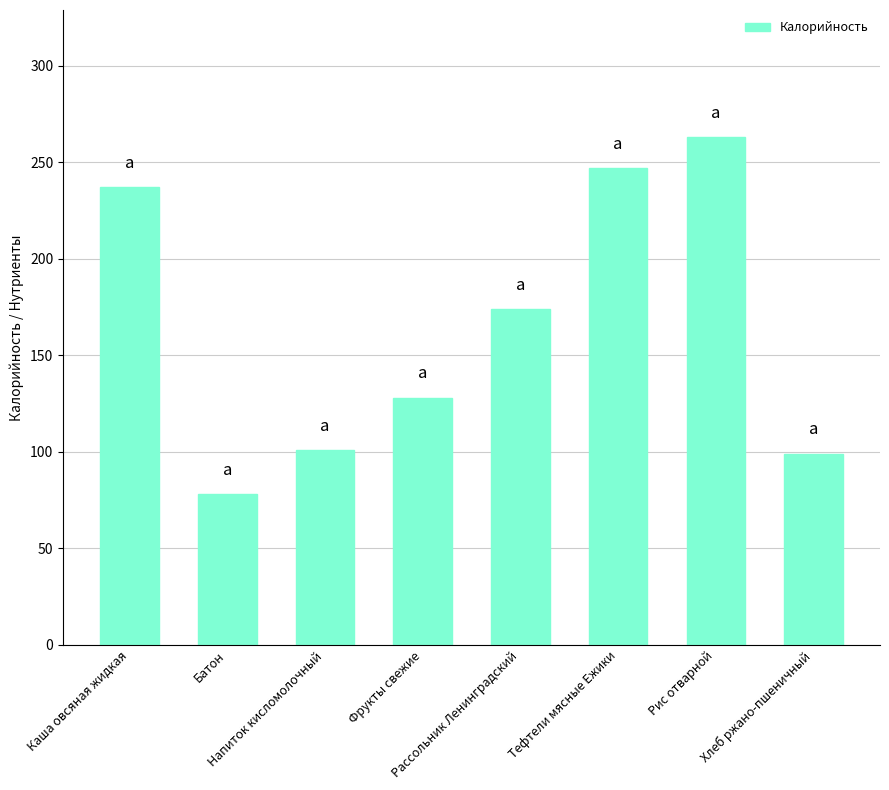

Is it true that the value at Фрукты свежие is 82?

False